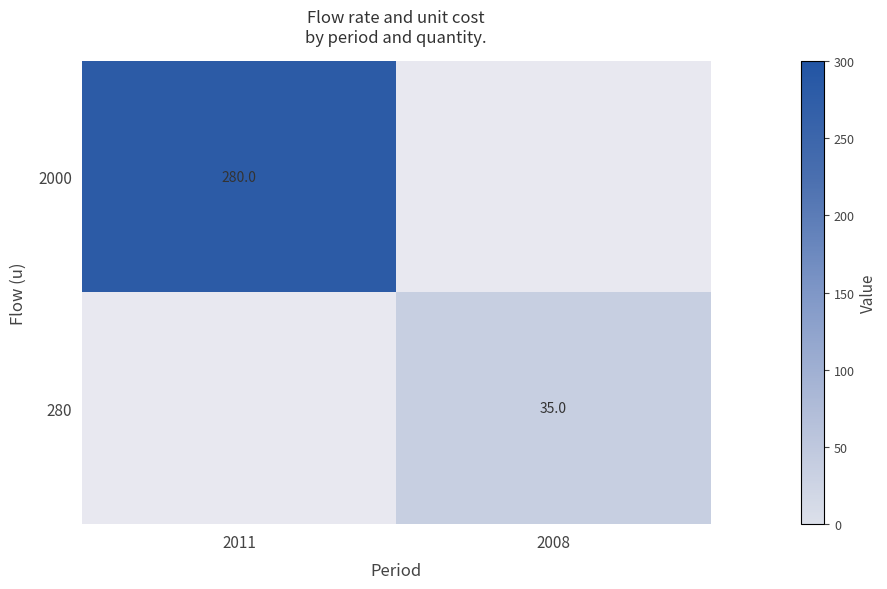

The 2000 series shows 420 at 2011. True or false?

False